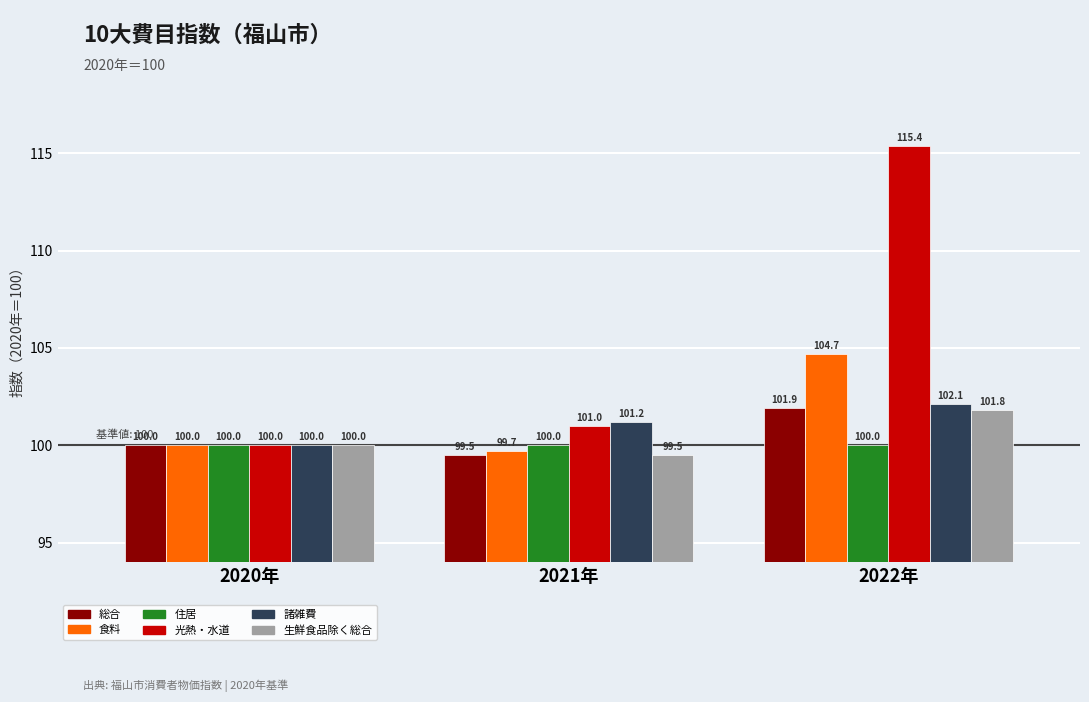

Reading left to right, transcribe all the data shown in this chart.

総合: 2020年=100.0	2021年=99.5	2022年=101.9
食料: 2020年=100.0	2021年=99.7	2022年=104.7
住居: 2020年=100.0	2021年=100.0	2022年=100.0
光熱・水道: 2020年=100.0	2021年=101.0	2022年=115.4
諸雑費: 2020年=100.0	2021年=101.2	2022年=102.1
生鮮食品除く総合: 2020年=100.0	2021年=99.5	2022年=101.8